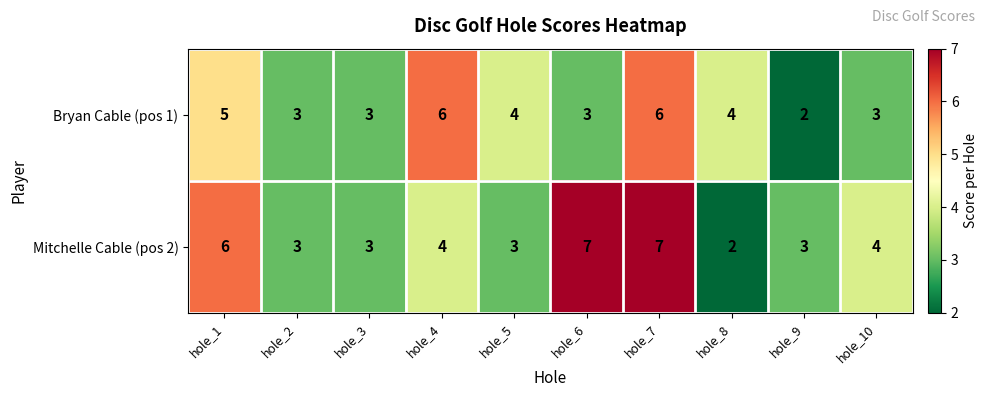

How many Mitchelle Cable (pos 2) values are between 3 and 6?

7